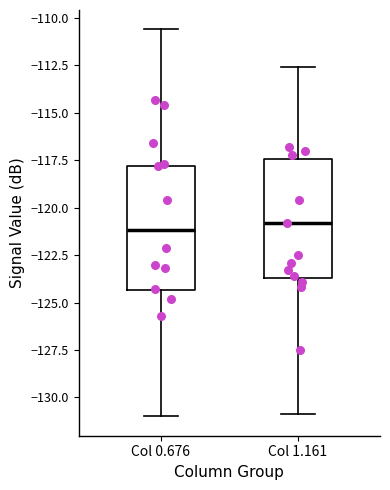

Reading left to right, read every box against the y-axis: the position of its median line, the range the box covers, and the ends of its whiskers. The values are not printed on the chart, so give them approximately, as read against the axis.

Col 0.676: median -121.0, box -124.5 to -118.0, whiskers -131.0 to -110.5
Col 1.161: median -121.0, box -123.5 to -117.5, whiskers -131.0 to -112.5